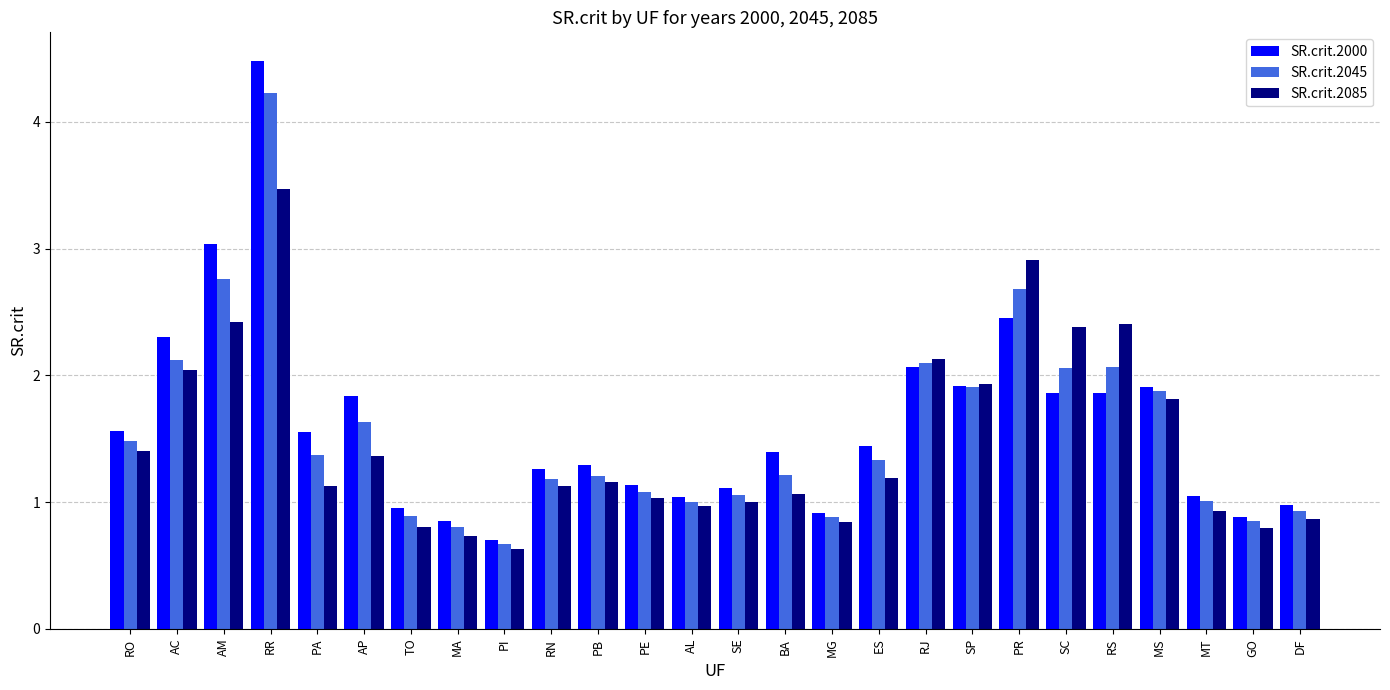

True or false: SR.crit.2045 has a value of 0.9 at GO.

True